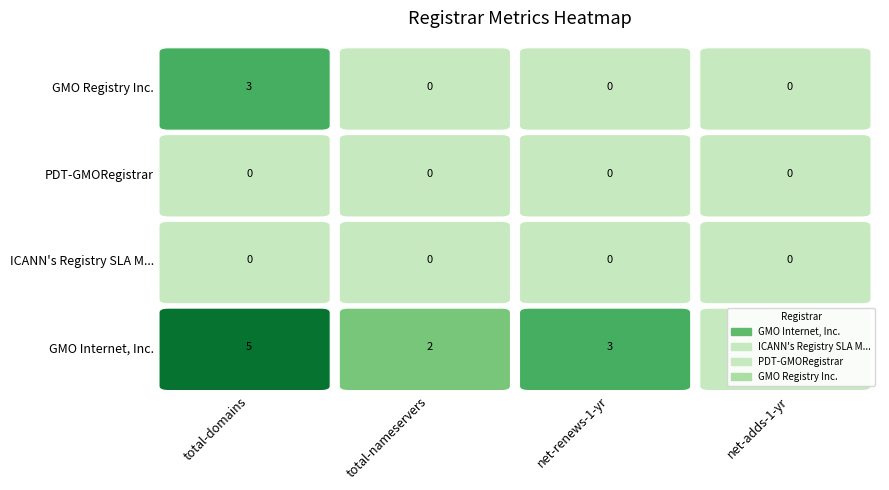

Which series has the largest range (max minus min)?

GMO Internet, Inc.